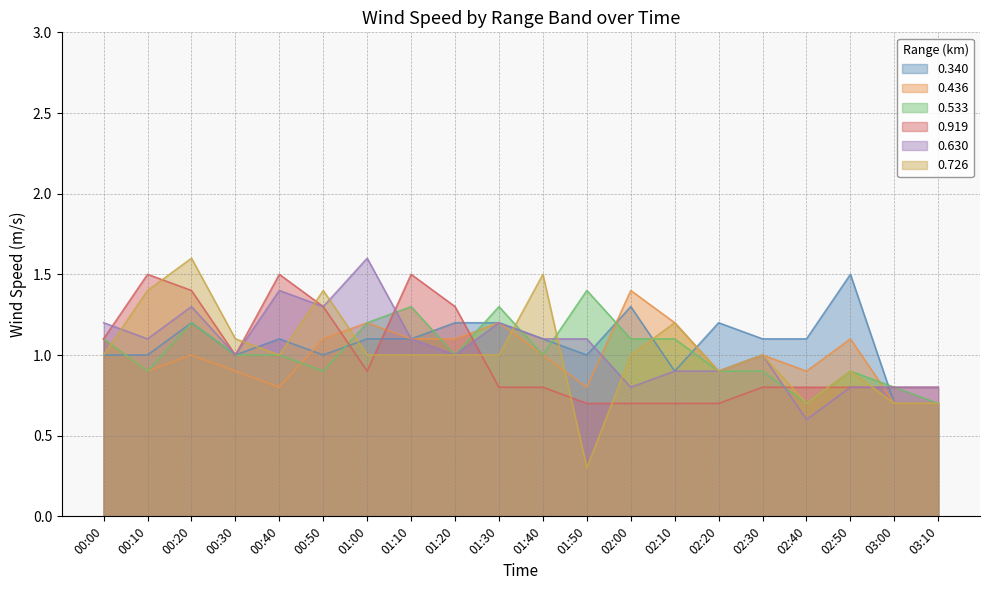

Which series has the largest total across all categories?

0.340